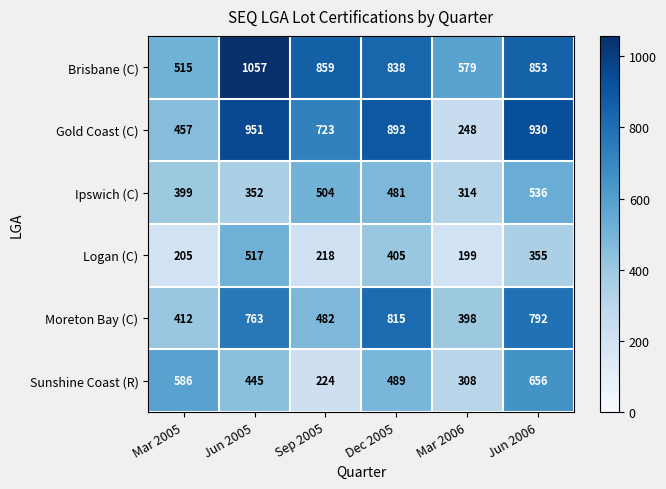

At which category does the chart reach its minimum across all series?

Mar 2006